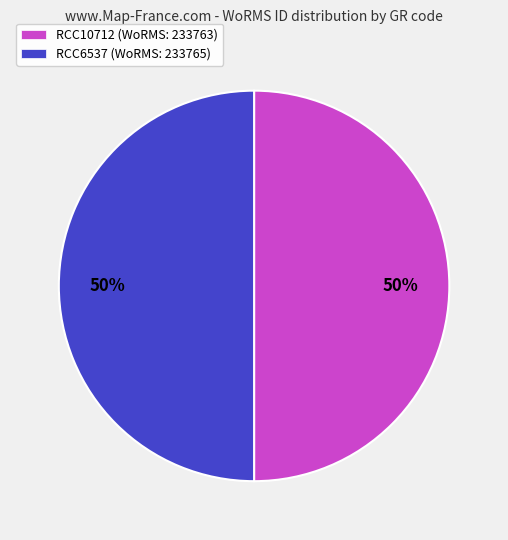

Approximately how many times larger is the value at RCC6537 (WoRMS: 233765) compared to RCC10712 (WoRMS: 233763)?

1.0